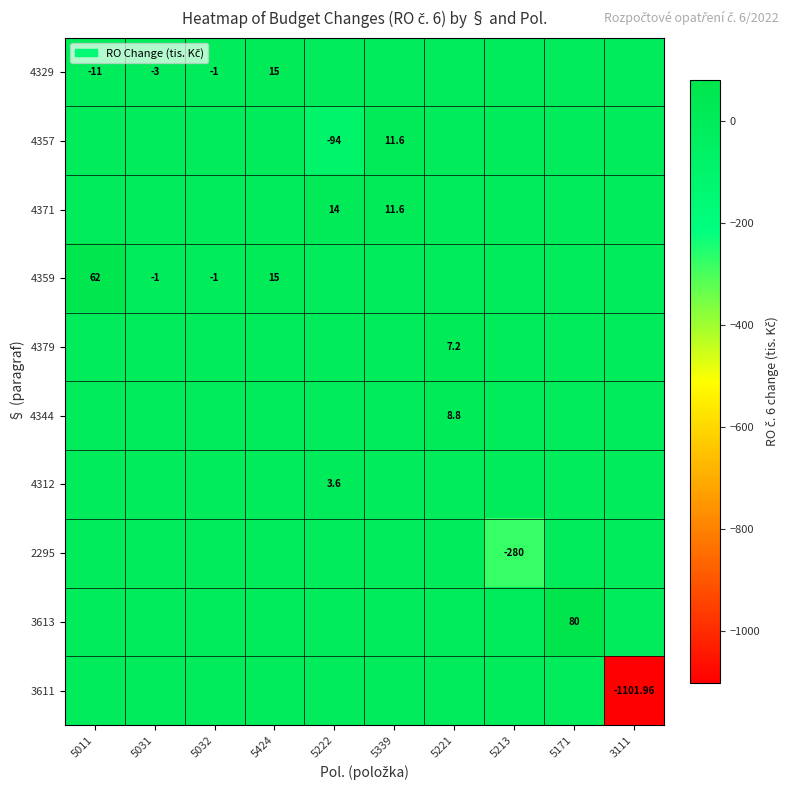

At which category is the sum across all series the highest?

5171